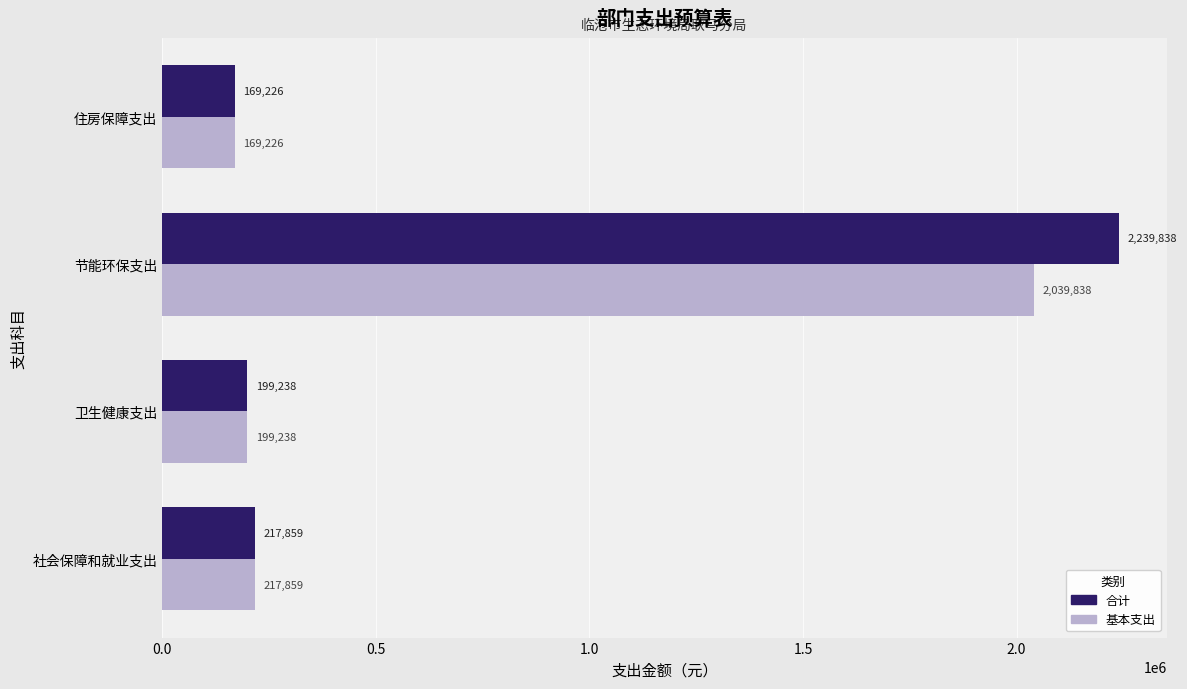

What is the difference between the maximum and second lowest values in the 基本支出 series?

1840600.6